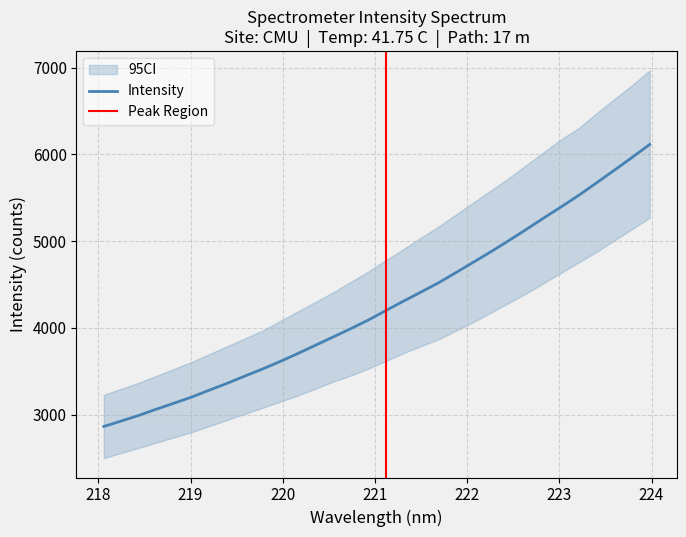

Reading left to right, list all the values displayed in this chart.

2864.5	2928.3	2993.4	3065.3	3134.2	3204.8	3284.4	3362.2	3445.4	3526.8	3613.0	3704.7	3799.9	3895.1	3990.5	4090.2	4200.0	4308.5	4413.9	4521.0	4639.8	4760.9	4882.1	5008.0	5138.4	5270.9	5400.9	5533.5	5676.5	5819.9	5966.2	6115.7